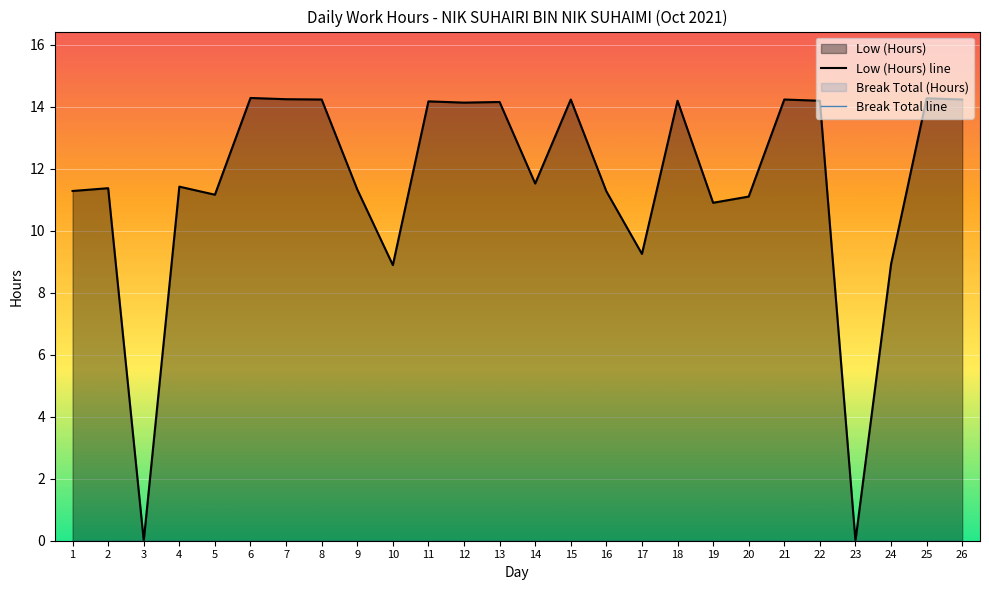

Which category has the highest value across all series?

6